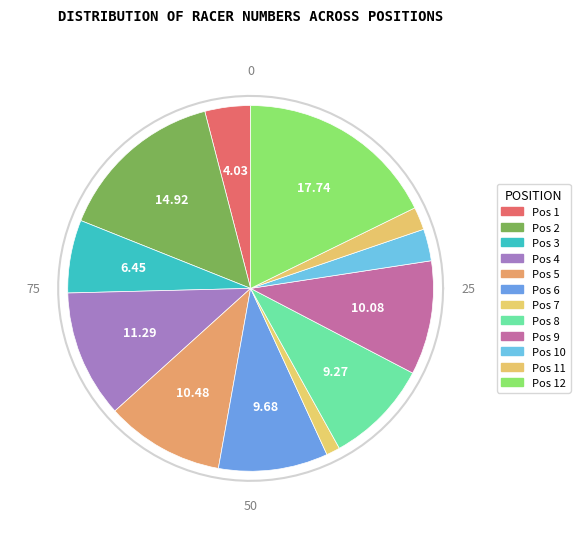

Which category has the biggest portion of the pie?

12